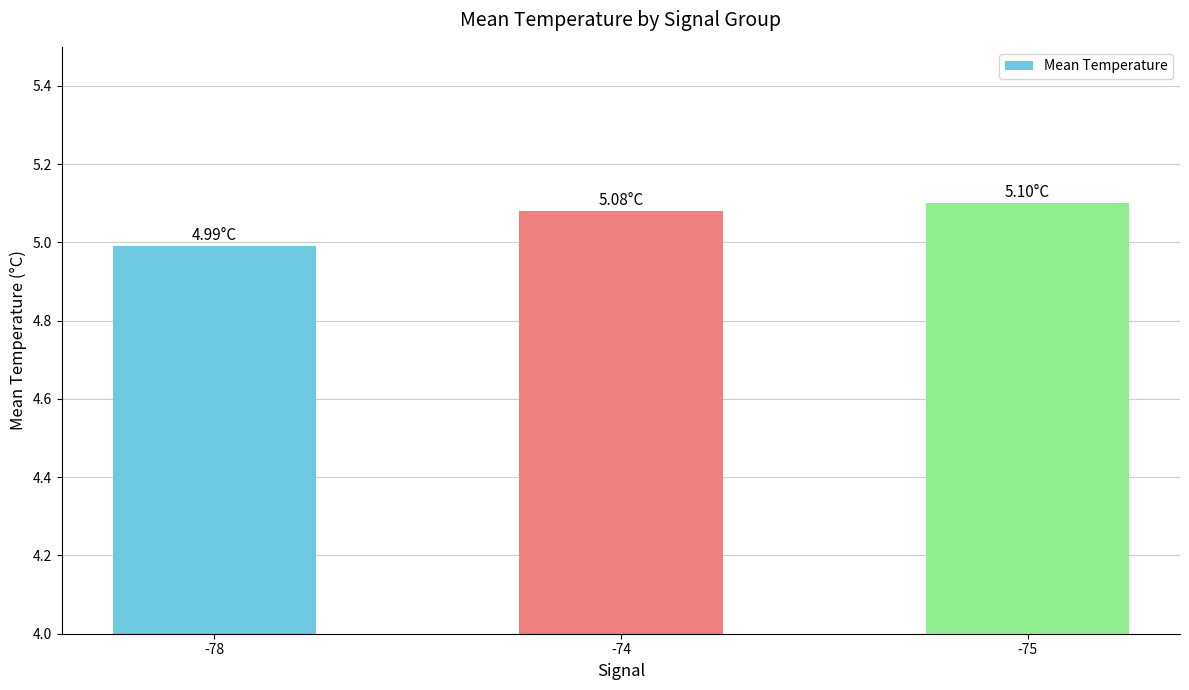

Which has a higher value, -74 or -75?

-75